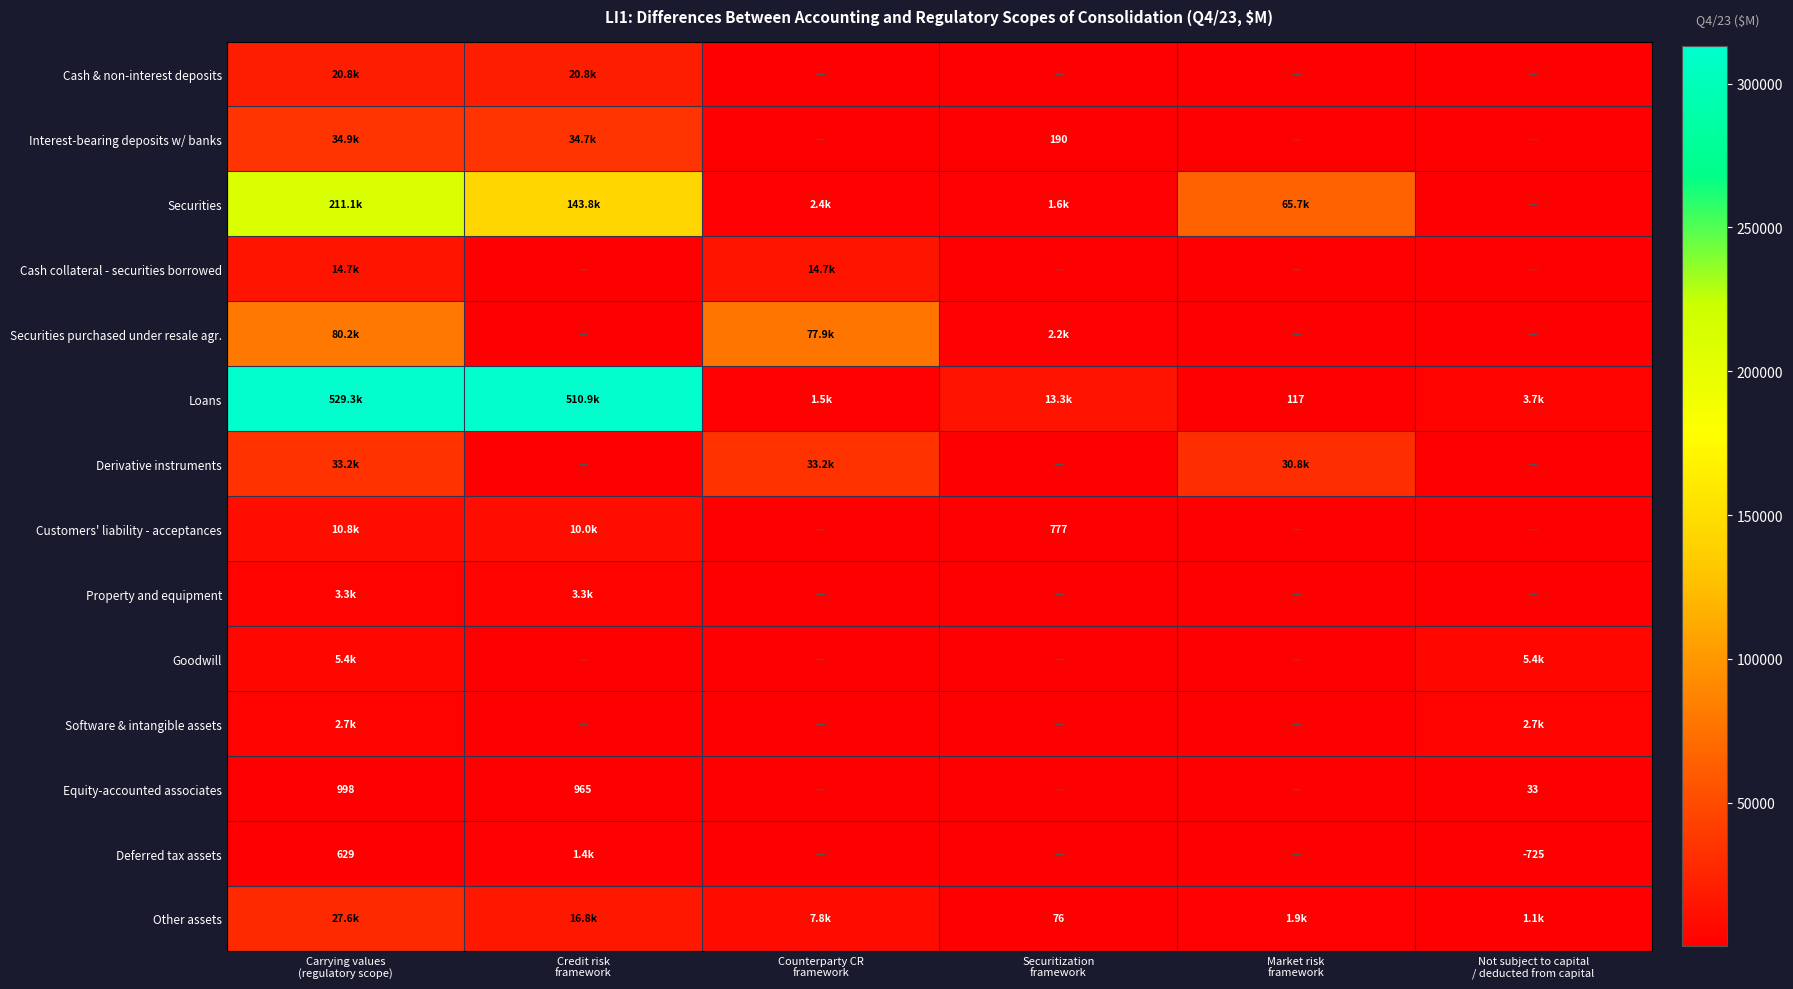

At how many categories does at least one series exceed 89911?

2